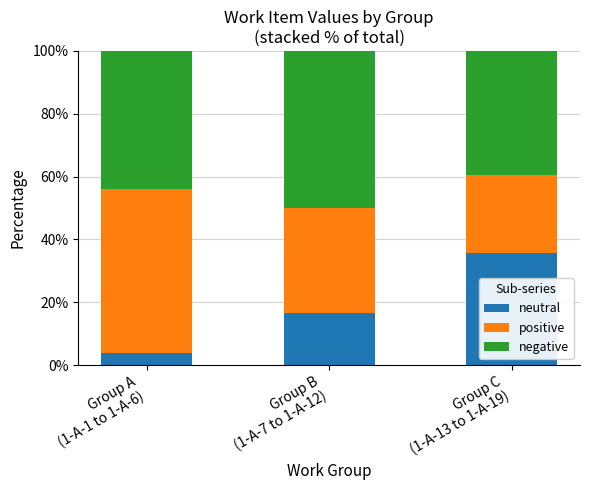

What is the minimum value for neutral?

3.8